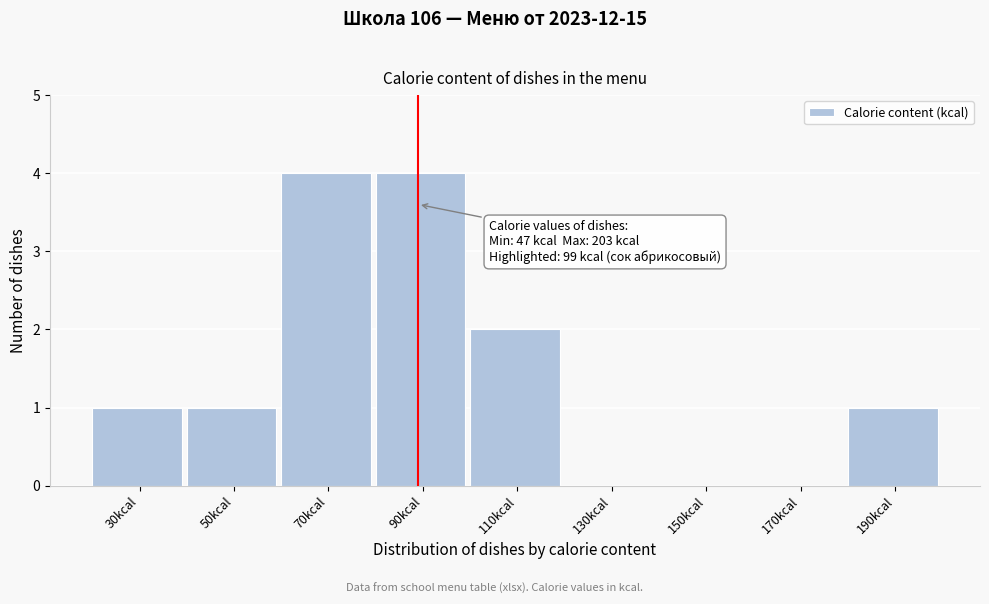

Reading left to right, list all the values displayed in this chart.

30kcal=1	50kcal=1	70kcal=4	90kcal=4	110kcal=2	130kcal=0	150kcal=0	170kcal=0	190kcal=1